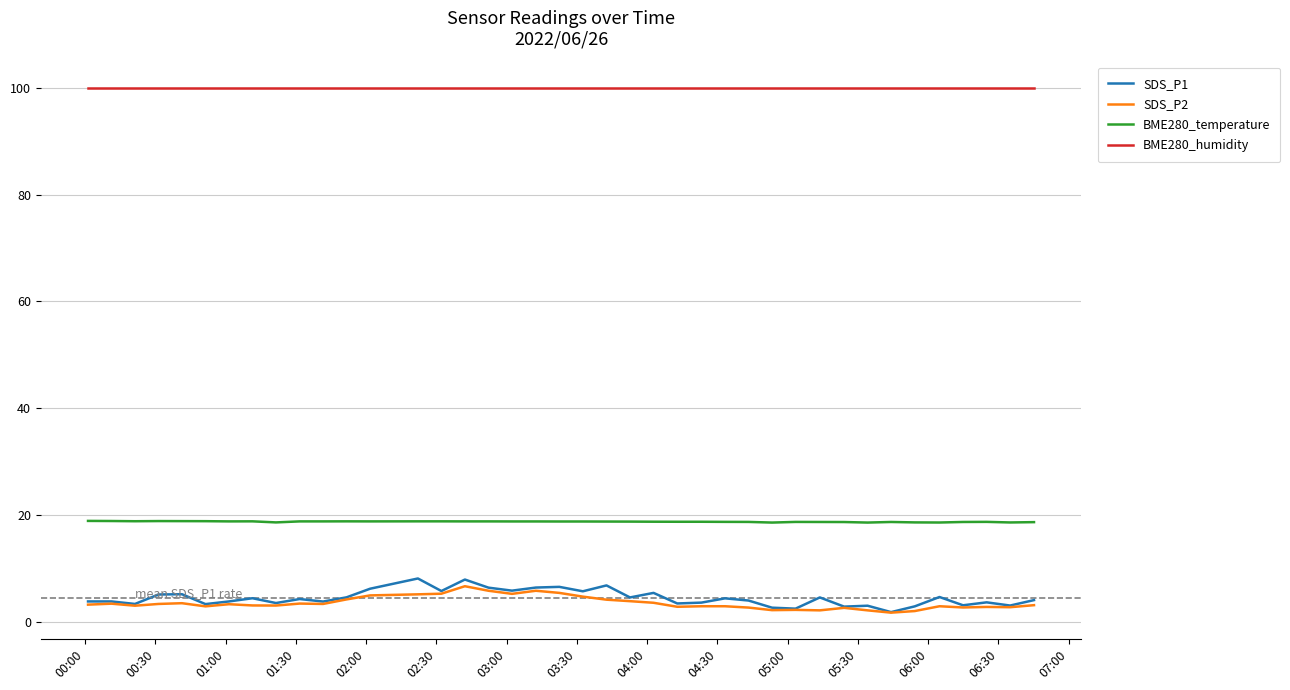

True or false: BME280_temperature and SDS_P2 intersect in this chart.

False